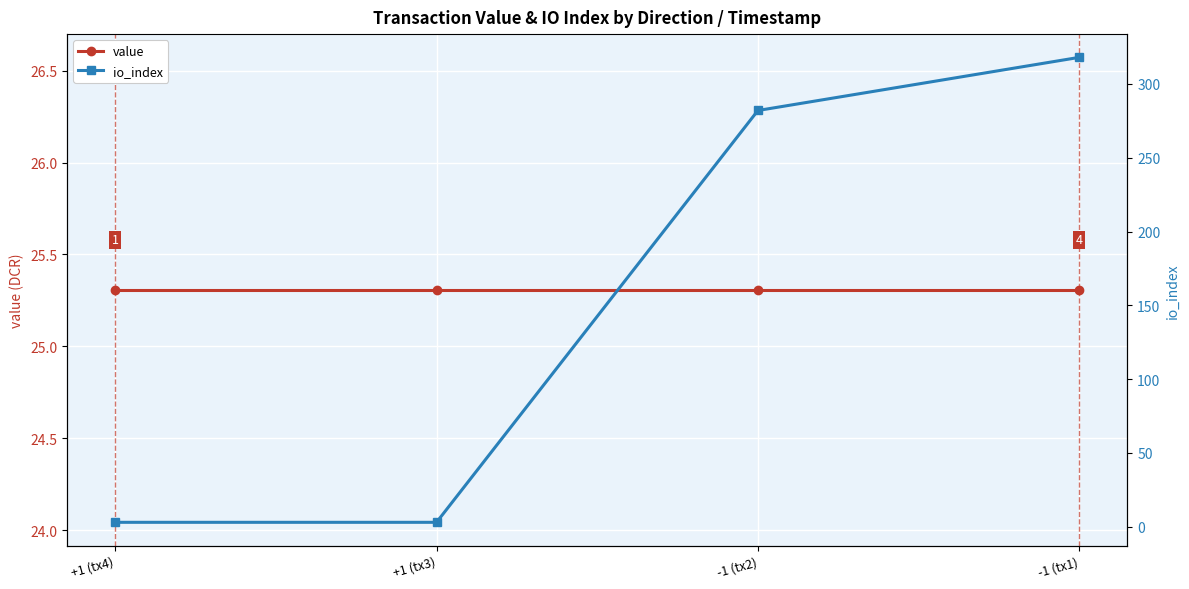

What is the label of the 3rd point from the right?

+1 (tx3)